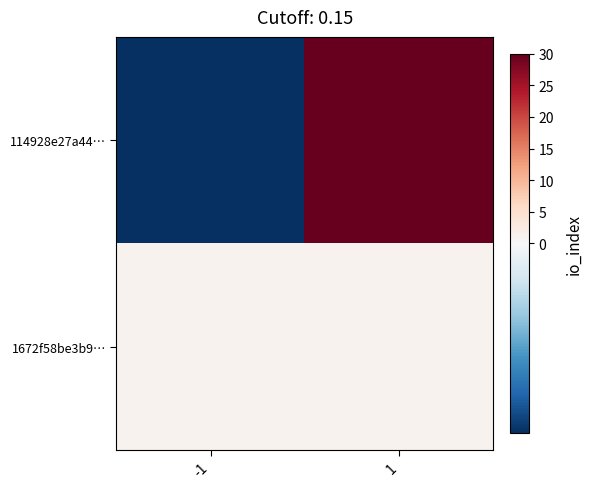

Rank the series by their average value, from highest to lowest.

114928e27a44…, 1672f58be3b9…